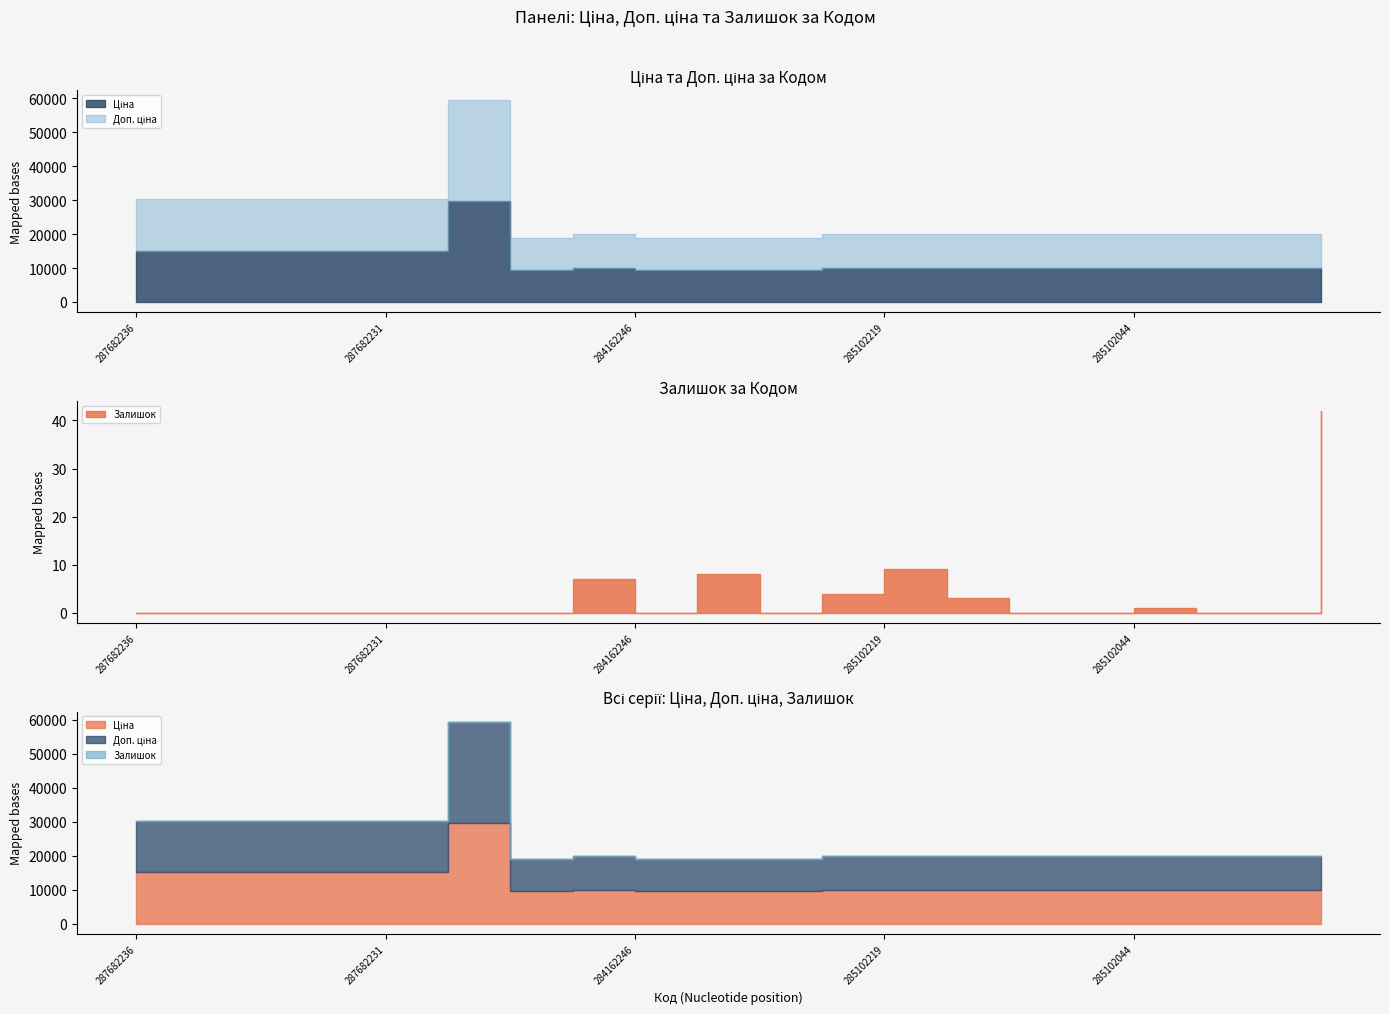

Where is Доп. ціна nearest to the value 19613?

287682236